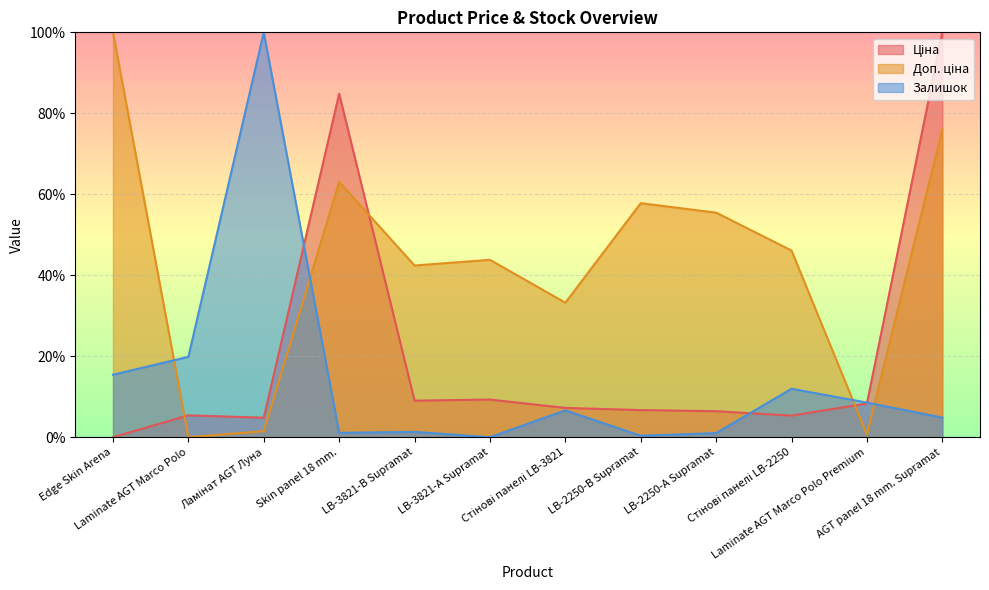

At which label does Ціна reach its peak?

AGT panel 18 mm. Supramat